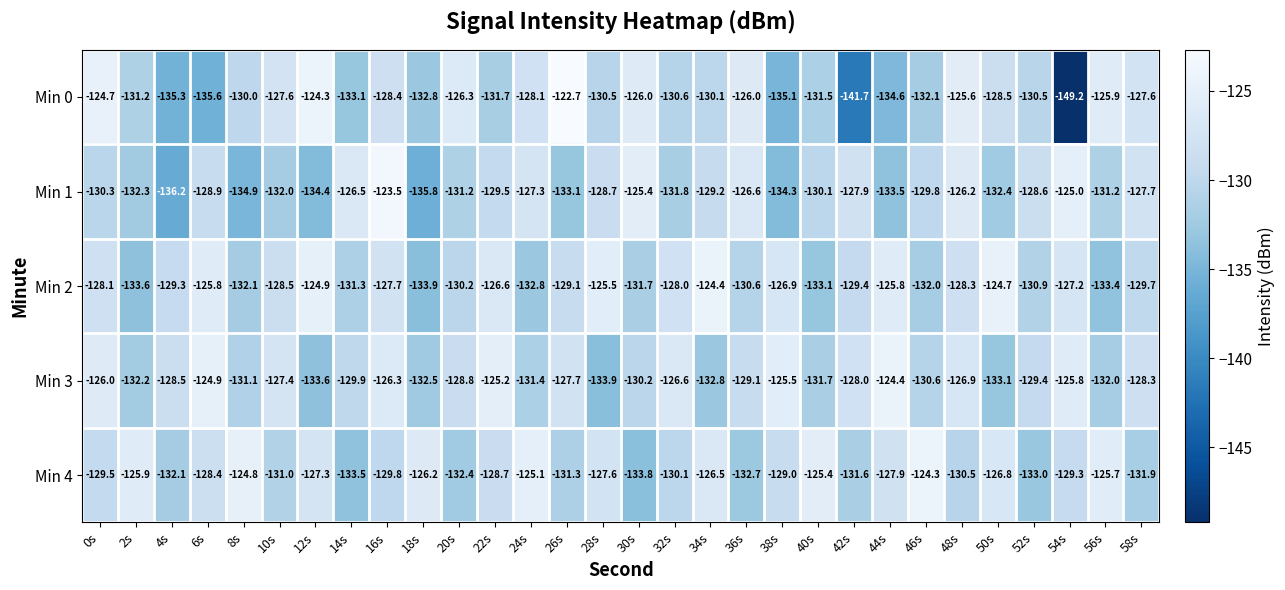

What is the spread (max minus min) of values at 36s?

6.7